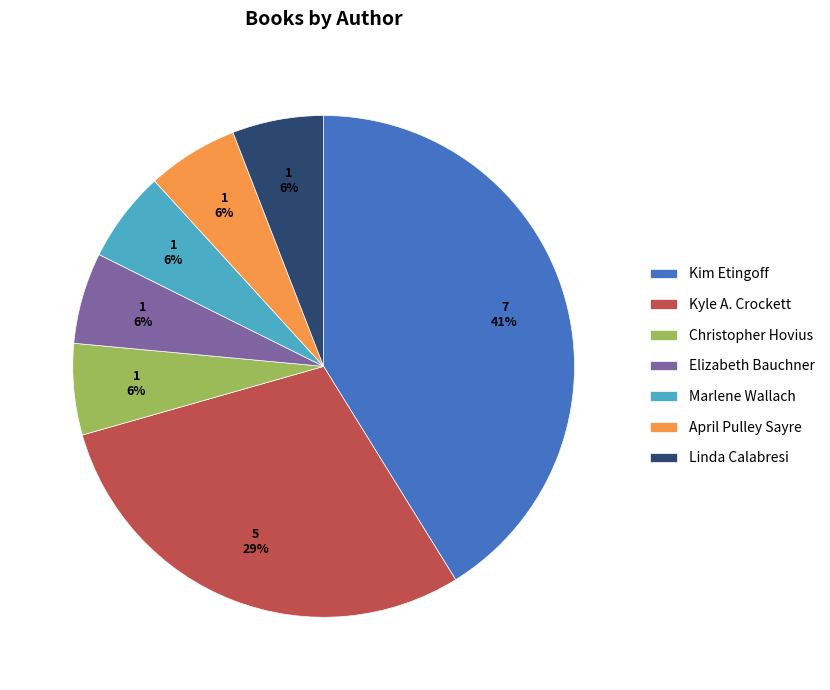

To the nearest percent, what percentage of the pie is Kim Etingoff?

41%